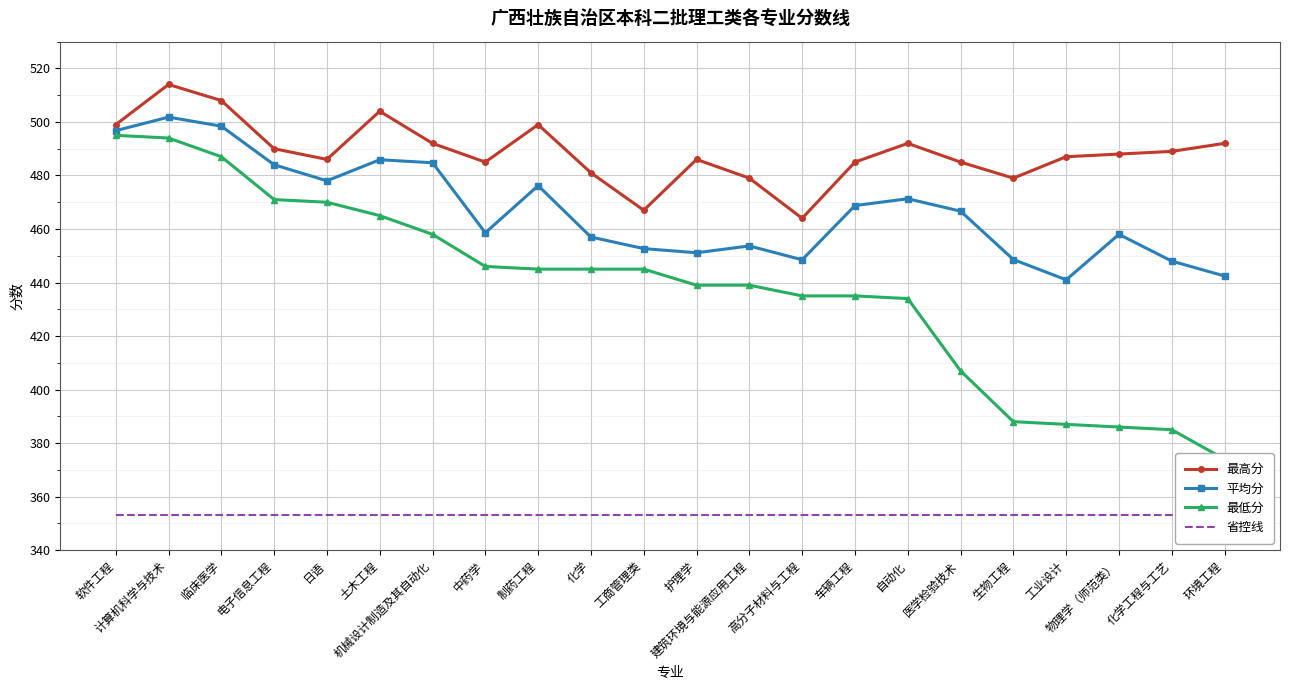

What value does the 最高分 series have at 环境工程?

492.0